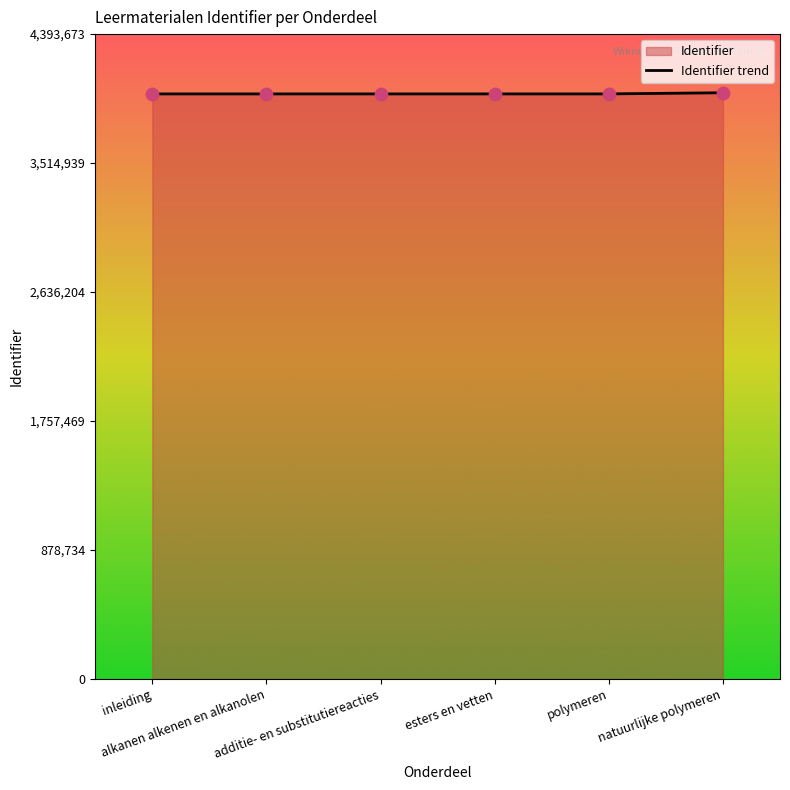

Approximately how many times larger is the value at additie- en substitutiereacties compared to polymeren?

1.0